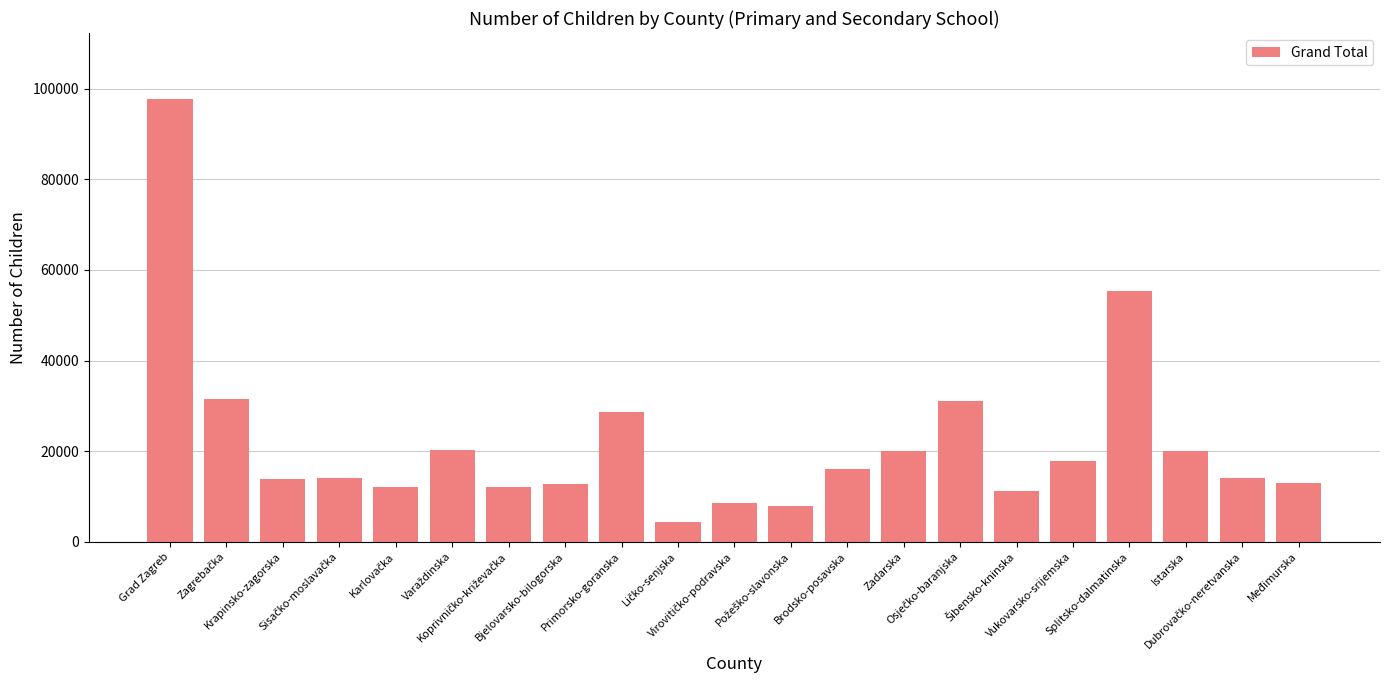

What is the difference between the second highest and second lowest values?

47398